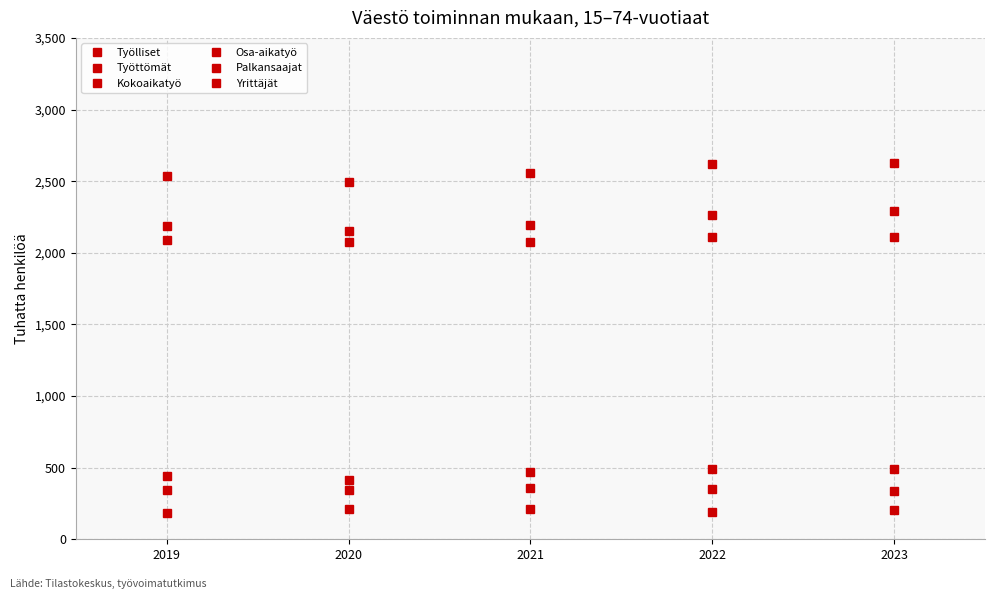

How many distinct data groups are displayed?

6